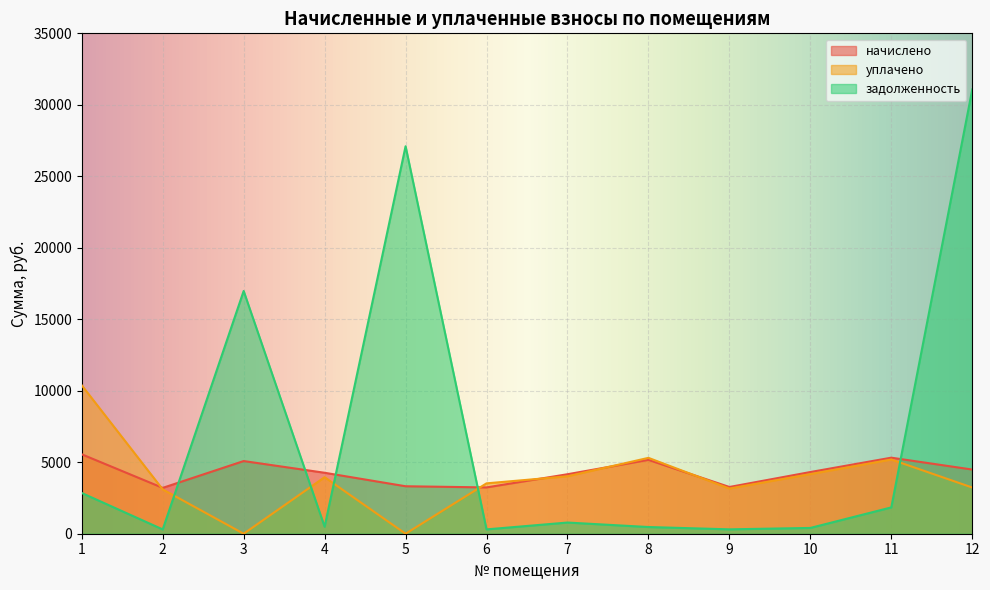

List the labels in order of задолженность value, largest first.

12, 5, 3, 1, 11, 7, 4, 8, 10, 9, 6, 2